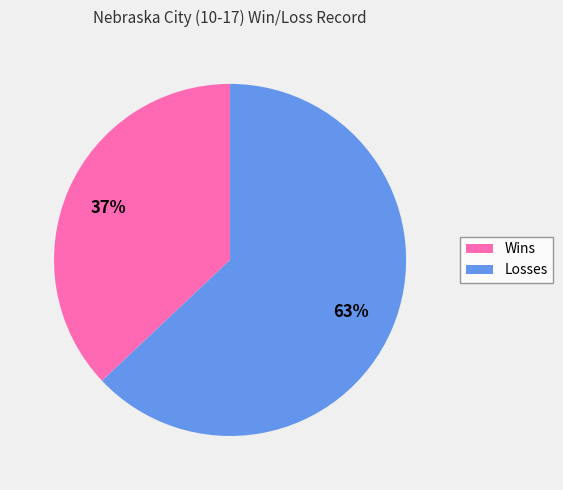

Does Losses account for over 50% of the chart?

Yes